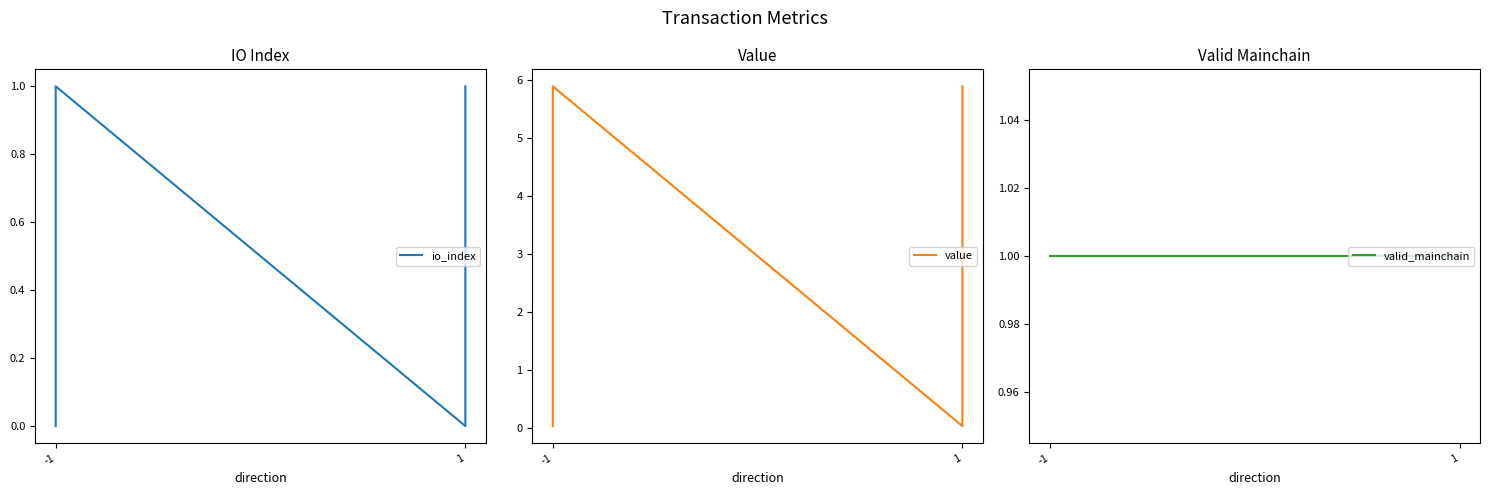

Reading left to right, extract all data points from this chart.

io_index: 0.0	1.0	0.0	1.0
value: 0.0	5.9	0.0	5.9
valid_mainchain: 1.0	1.0	1.0	1.0